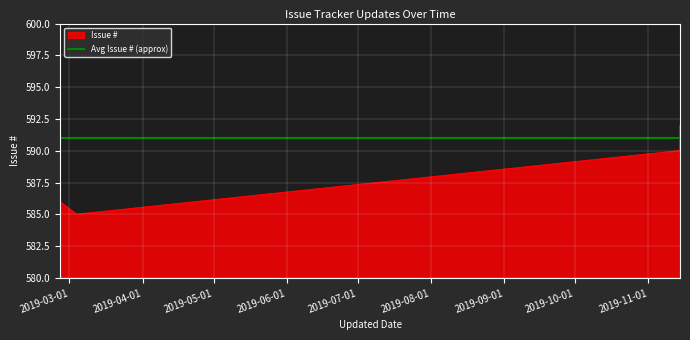

Where is the first local minimum?

2019-03-04